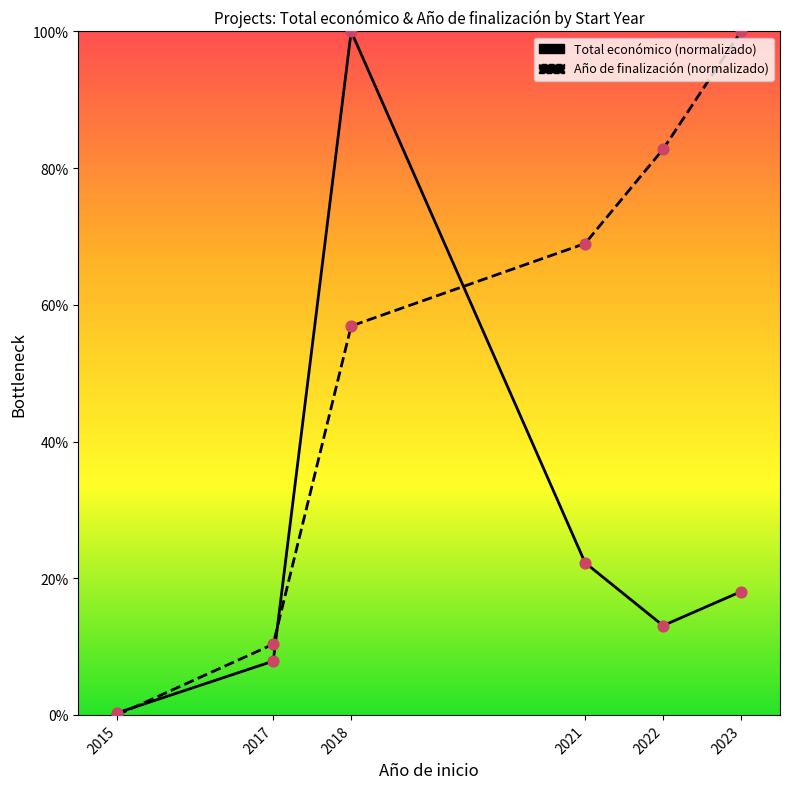

What are all the series names shown in the legend?

Total económico, Año de finalización